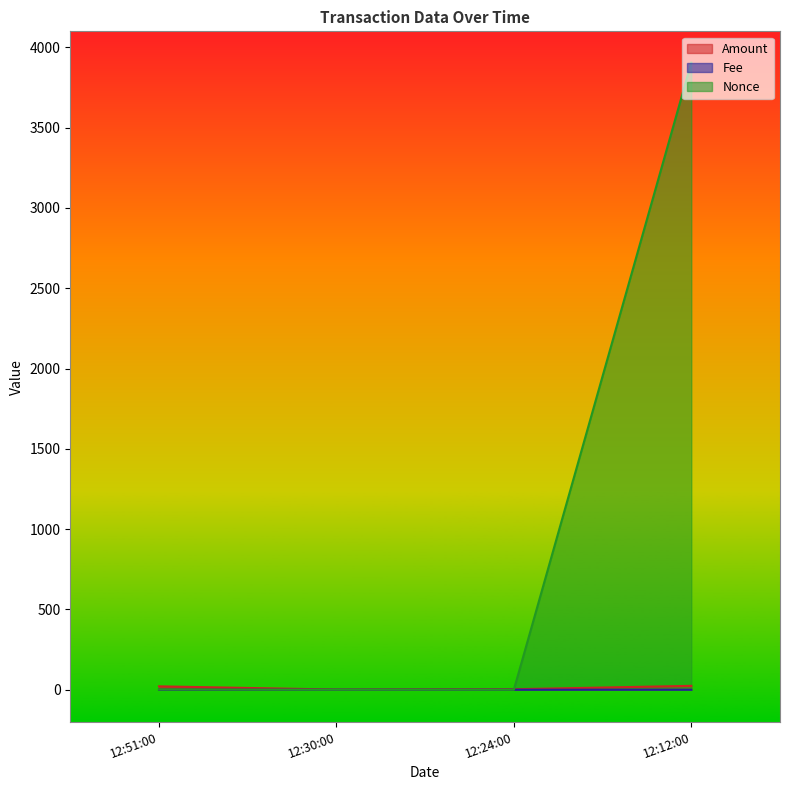

At how many categories does at least one series exceed 2727?

1